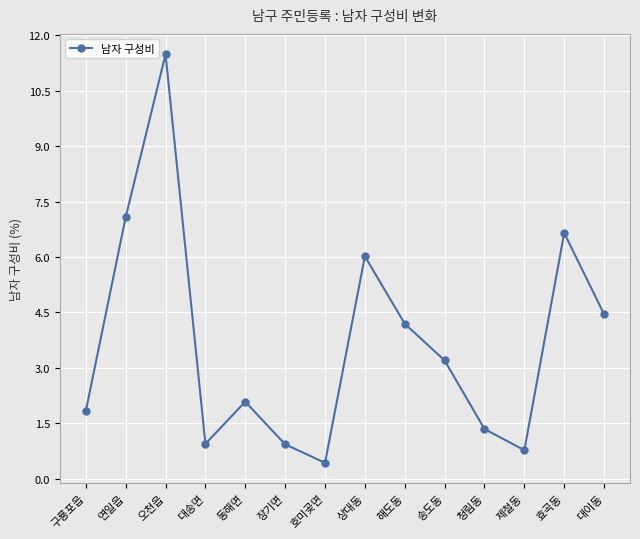

Which category has the highest value across all series?

오천읍